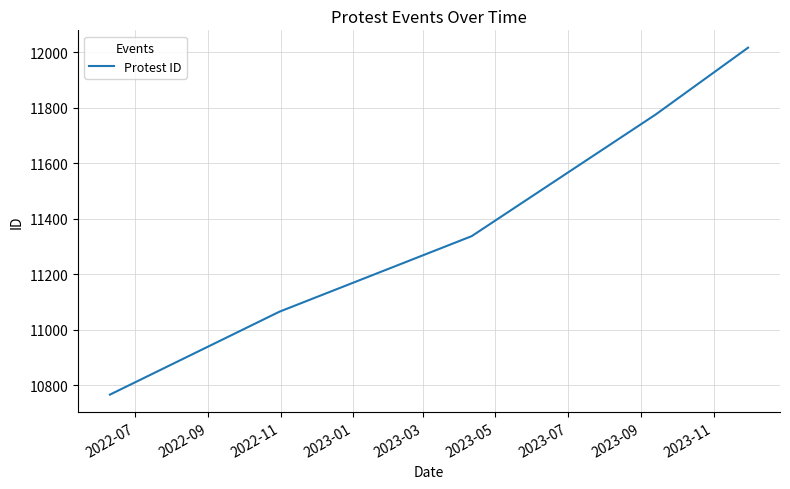

What is the minimum value shown in the chart?

10767